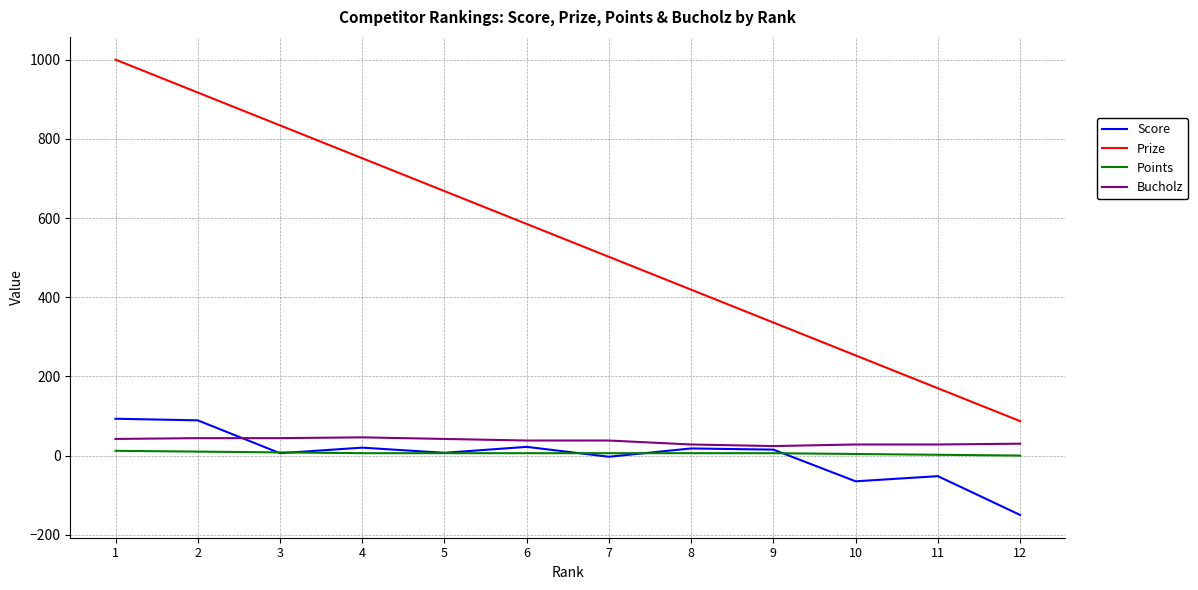

Which series has the widest spread of values?

Prize